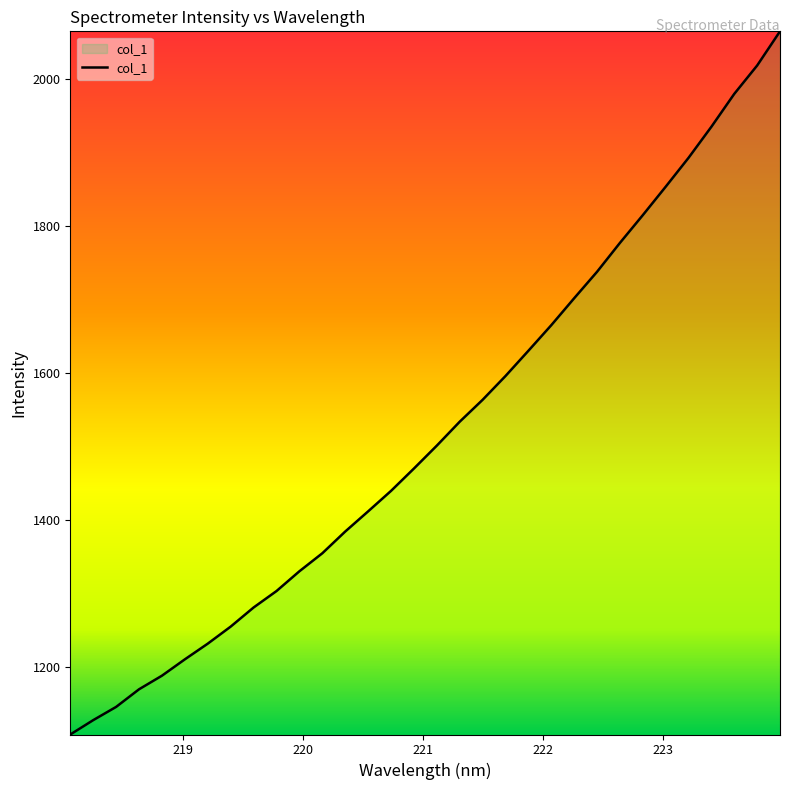

True or false: the data has more than 2 interior local peaks.

False